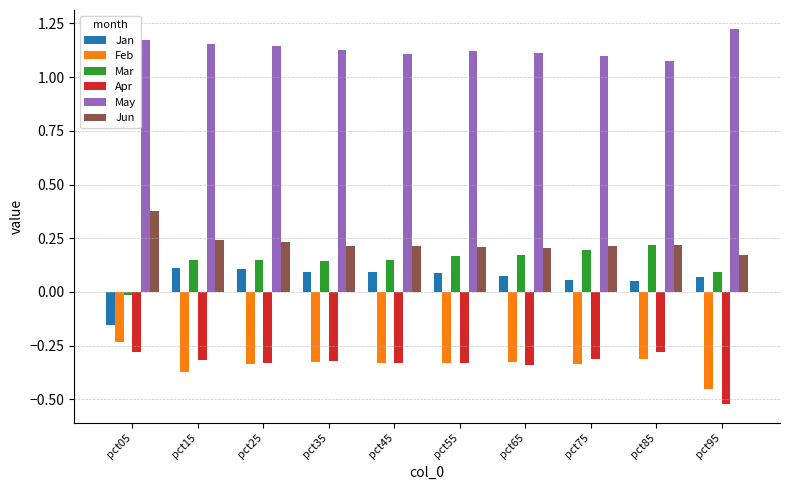

What is the spread (max minus min) of values at pct65?

1.4